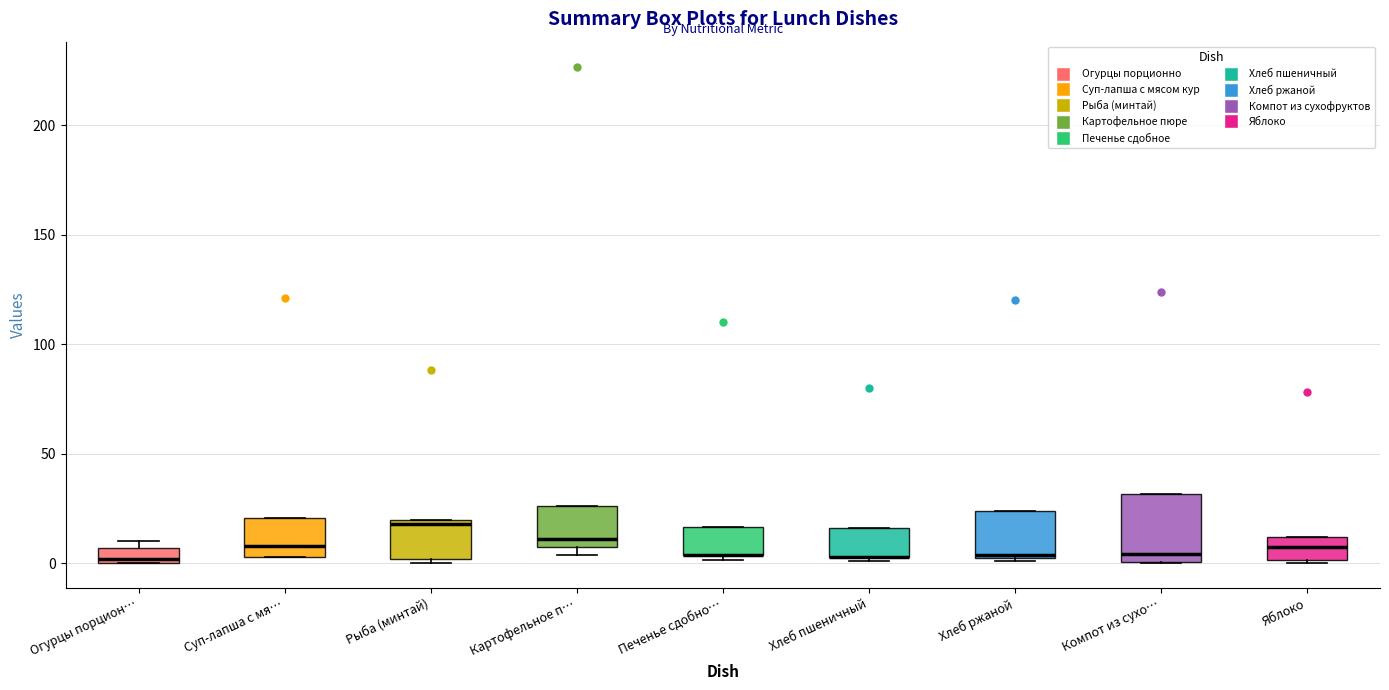

Comparing the boxes themselves (not the whiskers), which one is the tallest?

Компот из сухо…